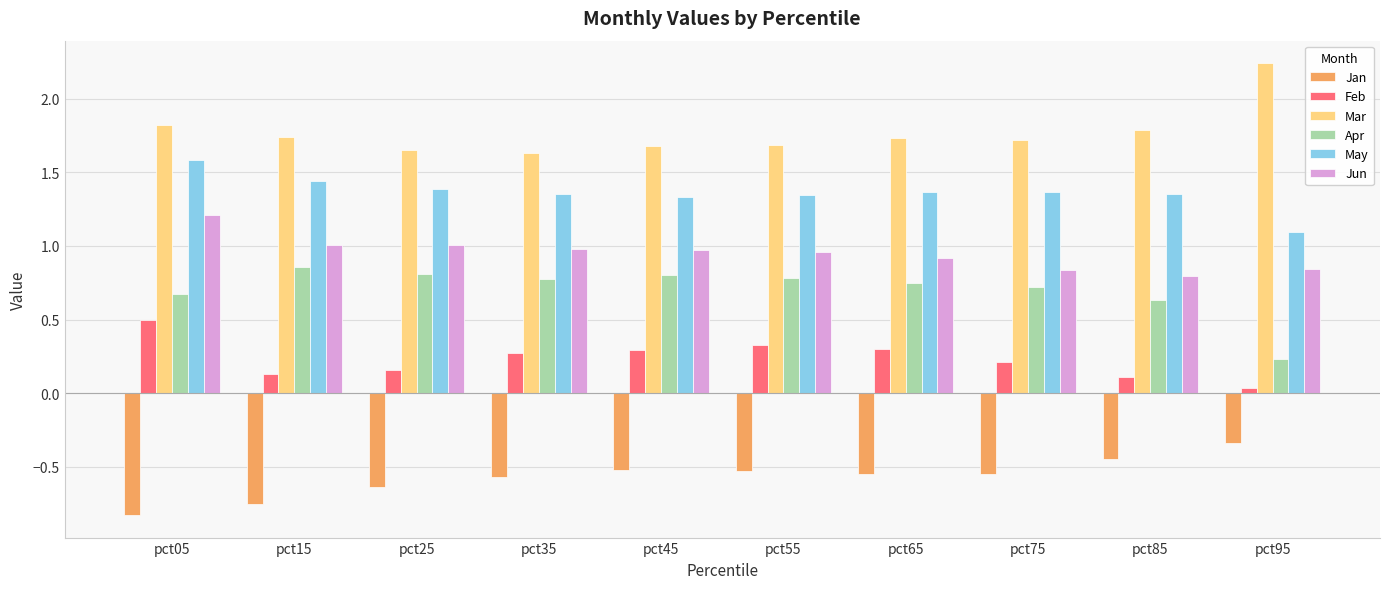

What is the sum of the Jan values at pct75 and pct65?

-1.1